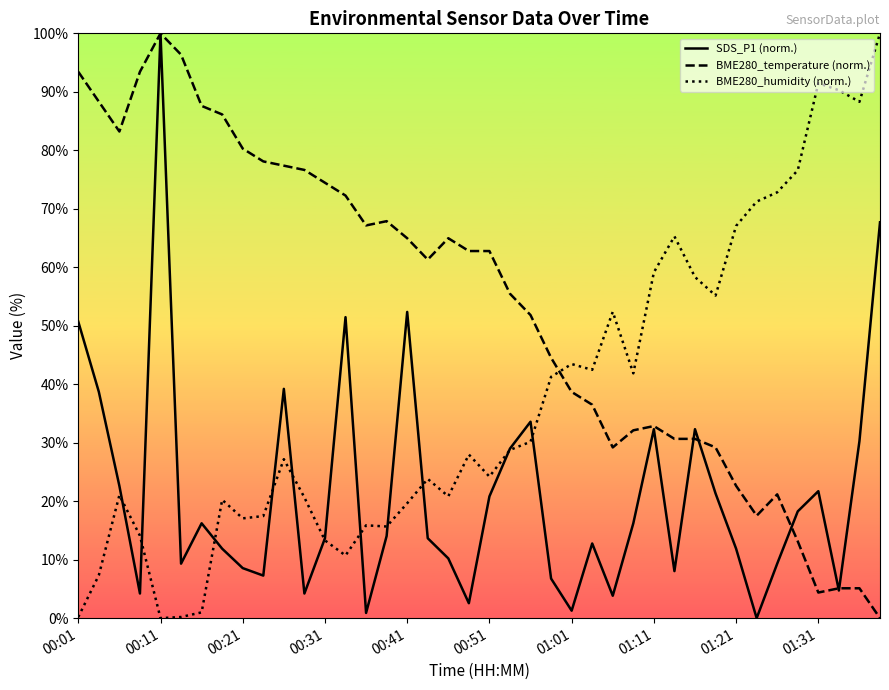

How many interior local peaks does the BME280_humidity (normalized) series have?

10